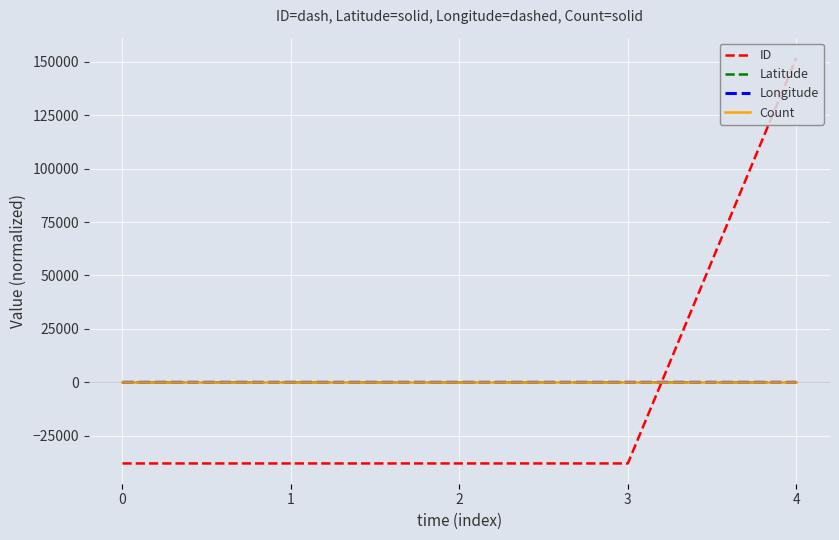

What is the sum of the ID values at 4 and 3?

113848.8